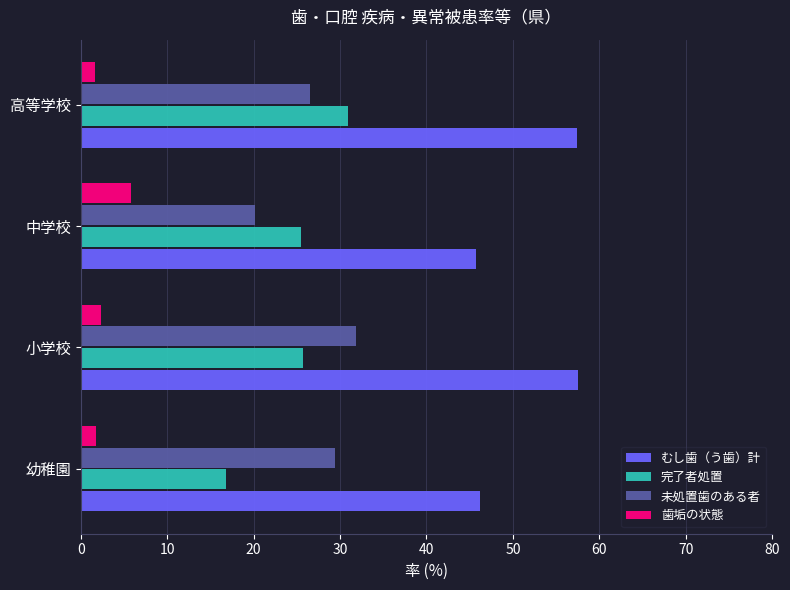

What is the greatest value displayed?

57.5